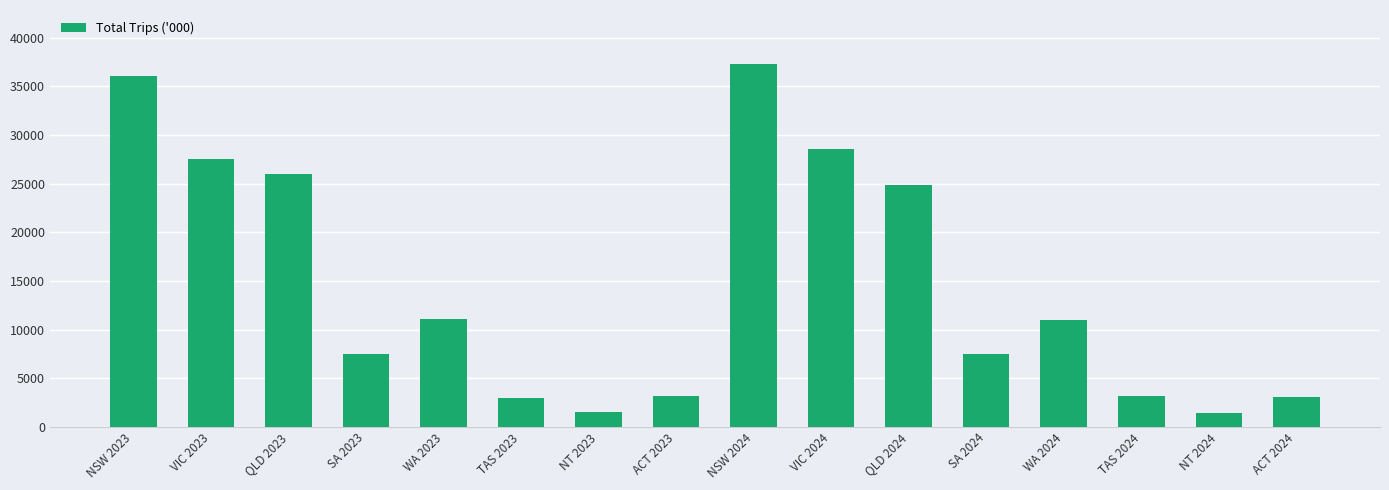

What is the maximum value shown in the chart?

37268.6